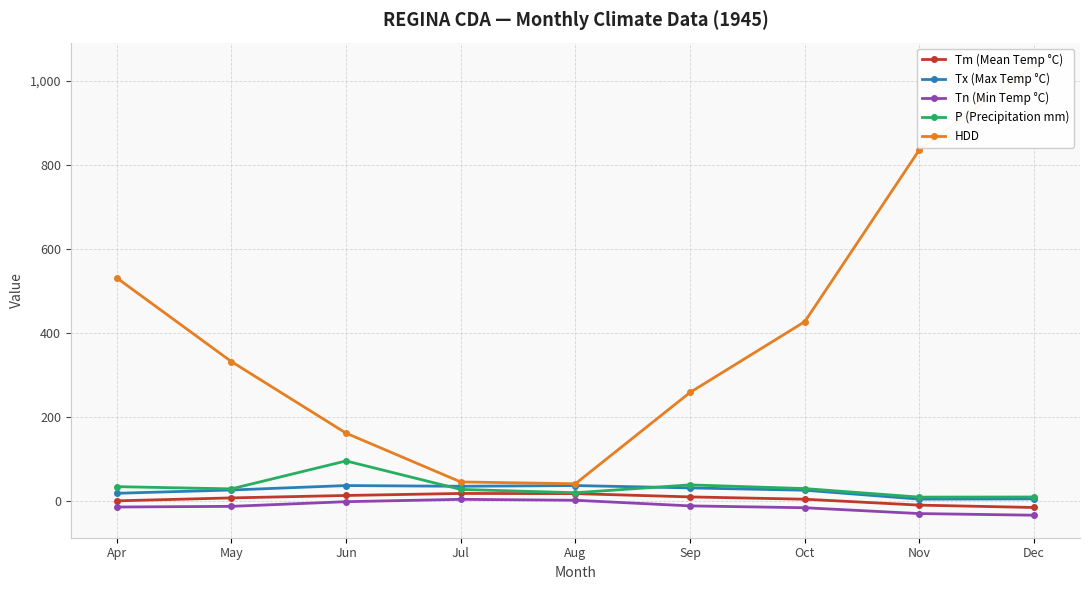

At which label is P (Precipitation mm) closest to 52?

Sep